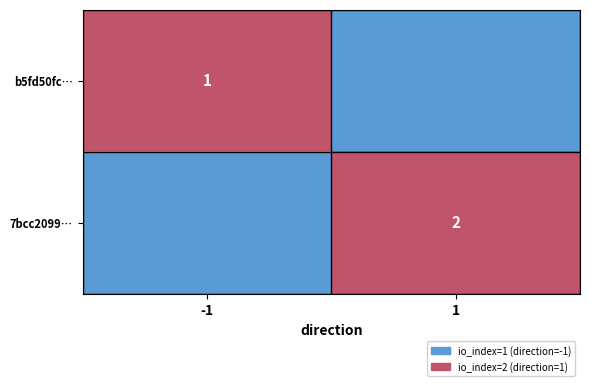

Which has a higher value, -1 or 1?

-1